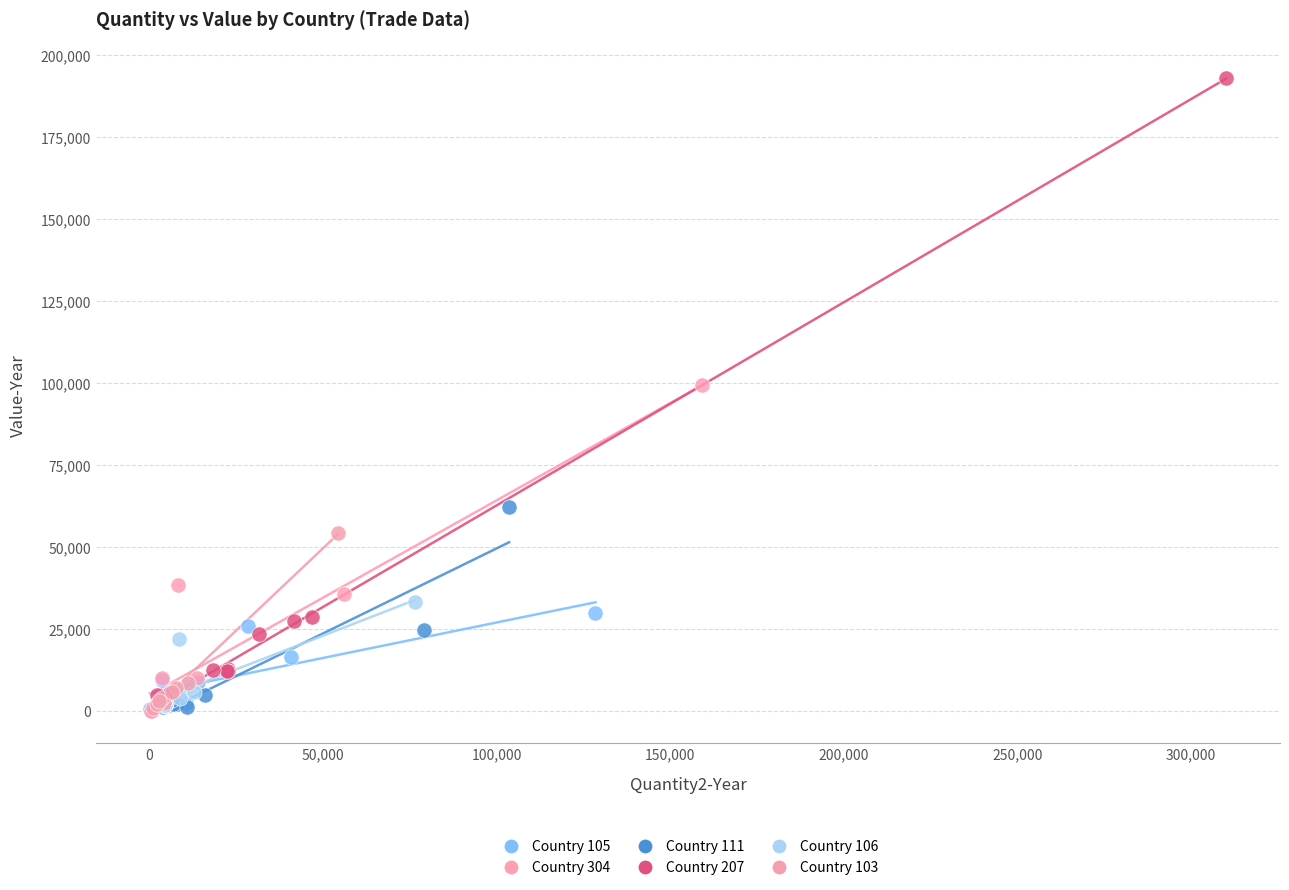

Which series has the largest Y range (max minus min)?

Country 207